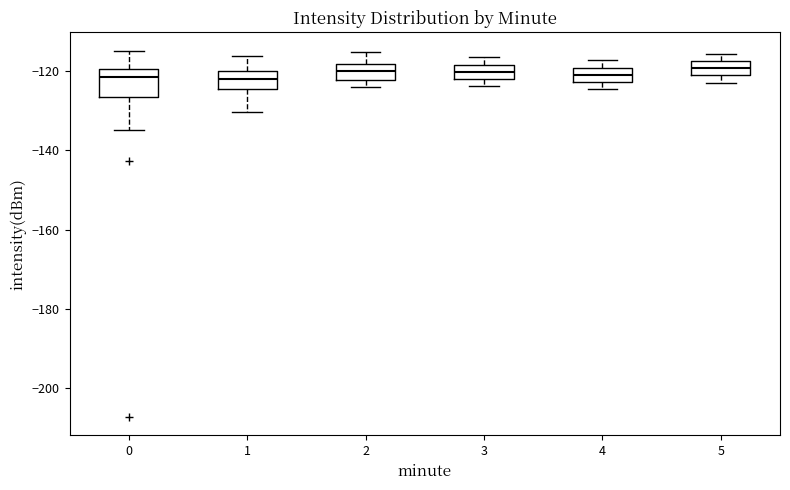

Where does the median line of the box at x = 0 sit on the y-axis? The values are not printed on the chart, so give them approximately, as read against the axis.

-122